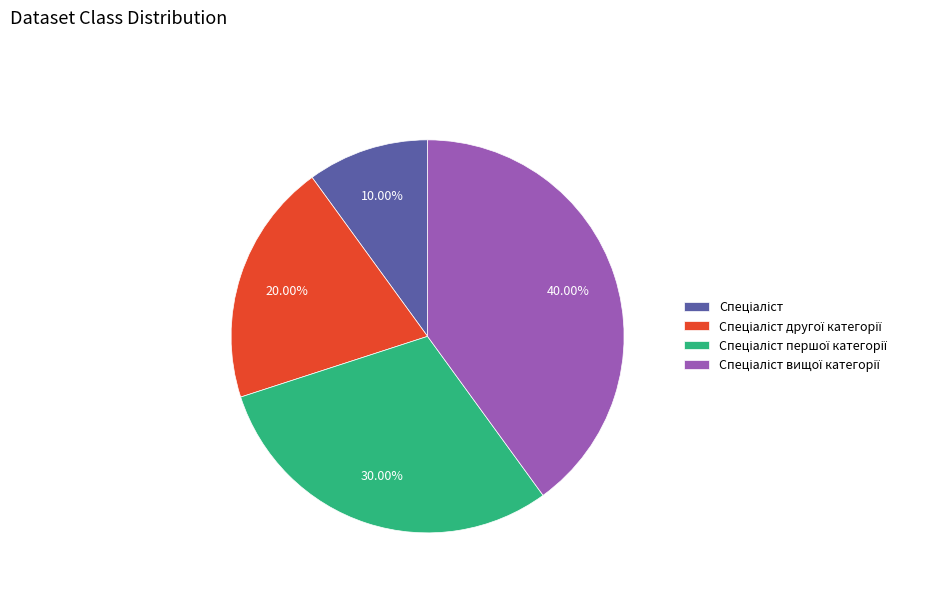

Is there any slice that represents more than half of the pie?

No